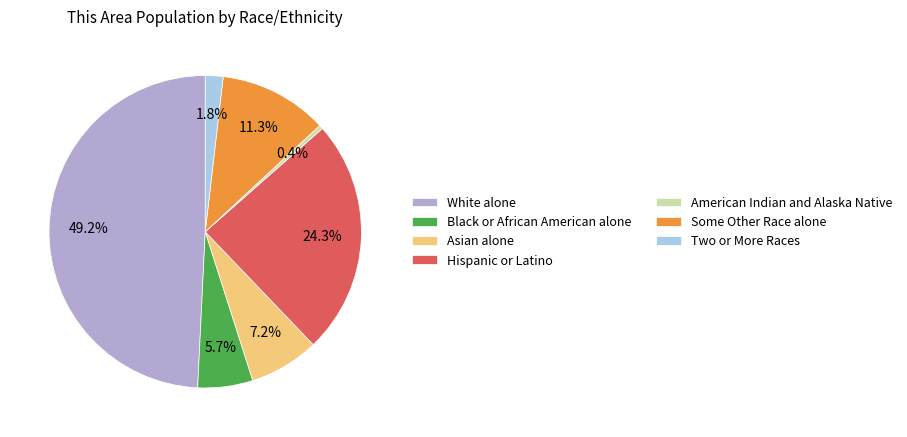

To the nearest percent, what is the combined percentage of American Indian and Alaska Native and Asian alone?

8%